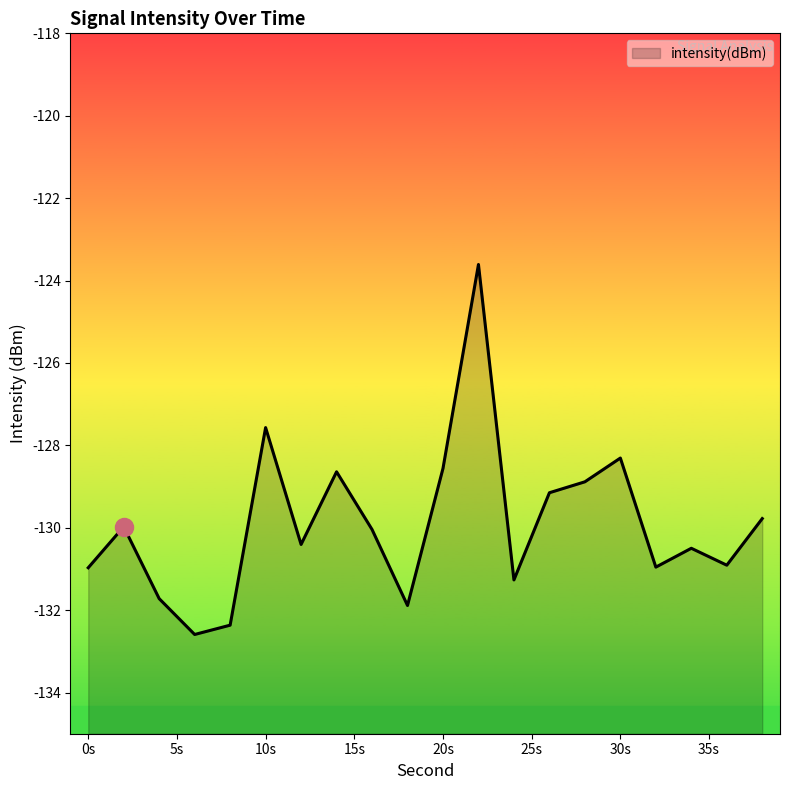

How many interior local peaks (higher than both neighbors) does the data have?

6